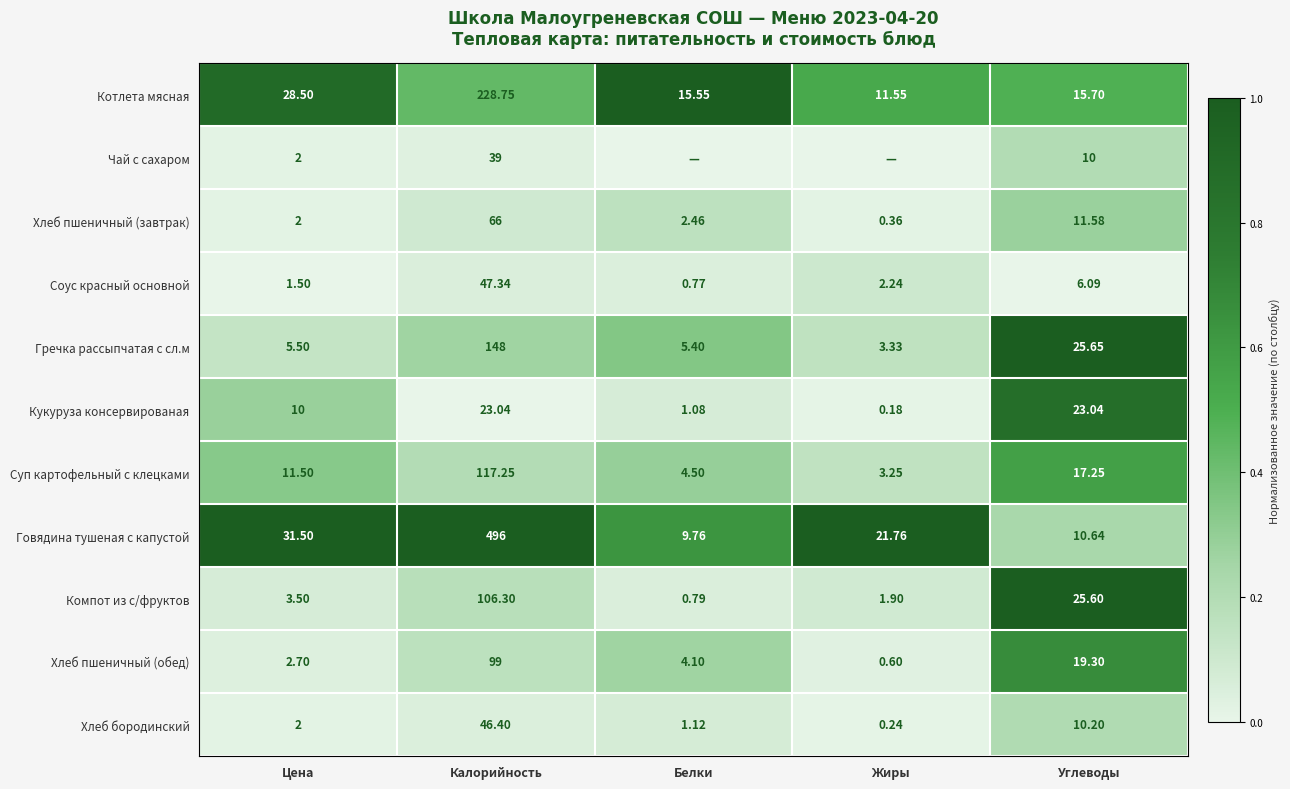

Between Калорийность and Углеводы, which series saw the biggest shift?

Говядина тушеная с капустой